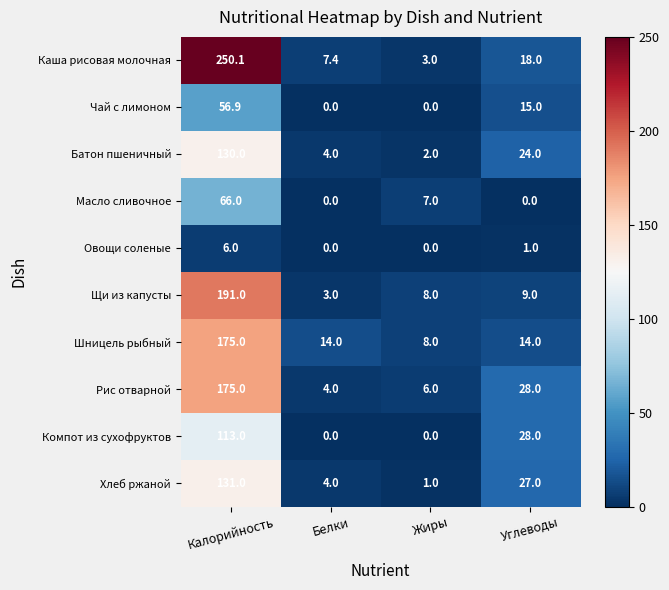

At which category does the chart reach its peak across all series?

Калорийность